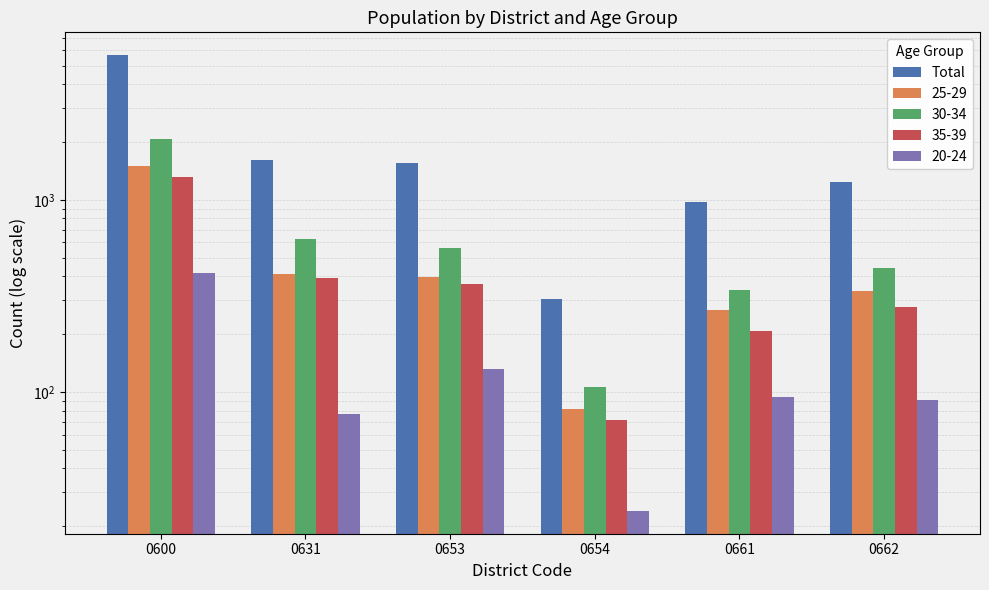

At which label is the value closest to 2988?

0631